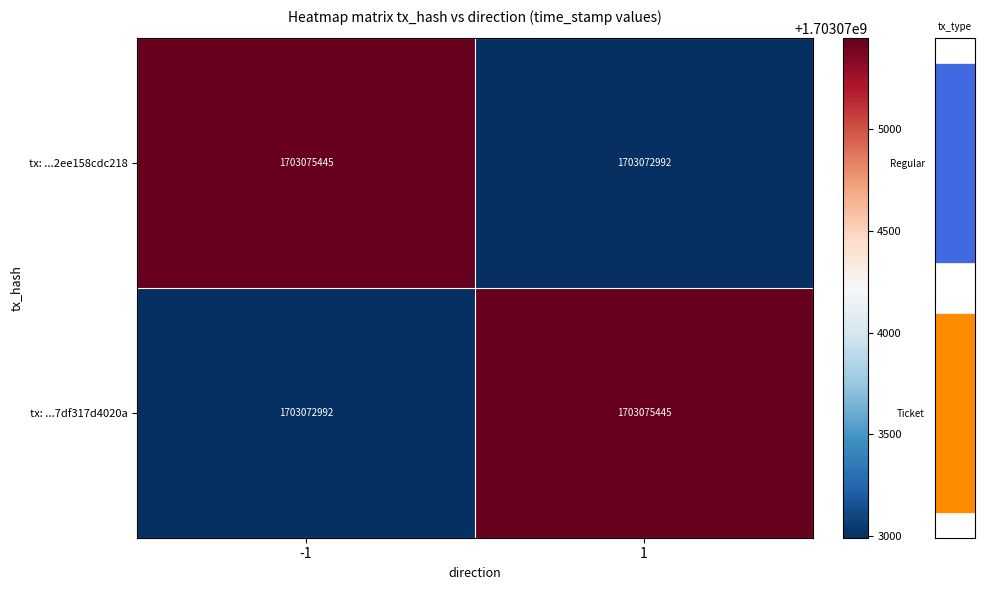

What is the maximum value shown in the chart?

1703075445